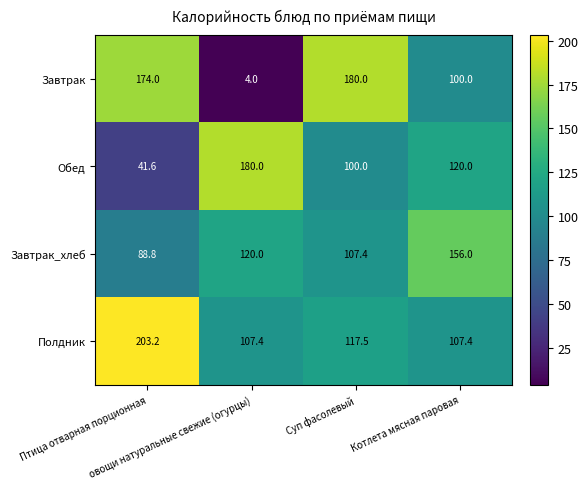

Count the Обед values in the range 100 to 180.

3